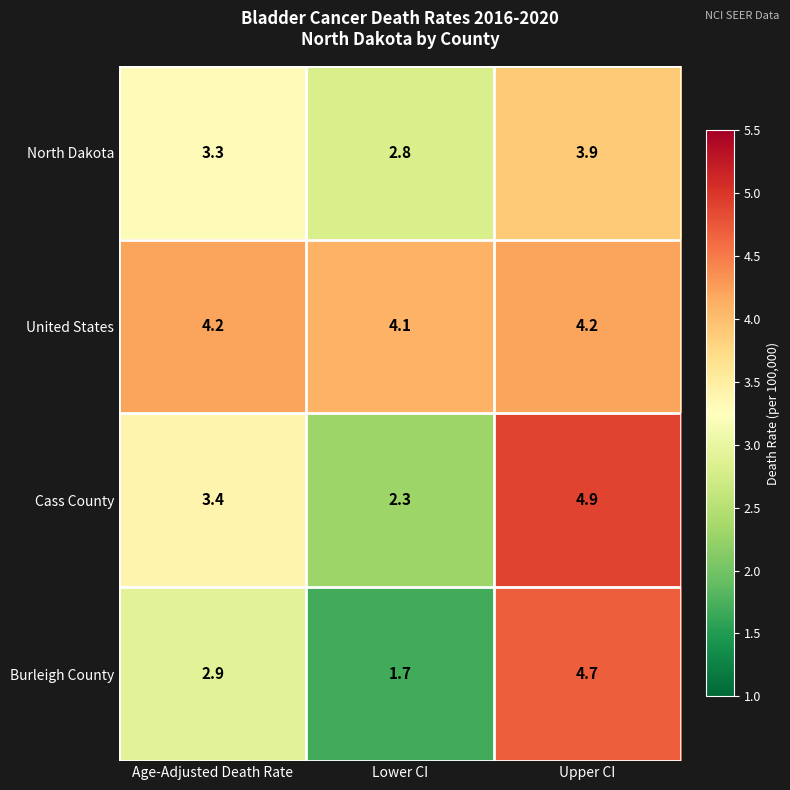

Is it true that Burleigh County equals 5.1 at Age-Adjusted Death Rate?

False